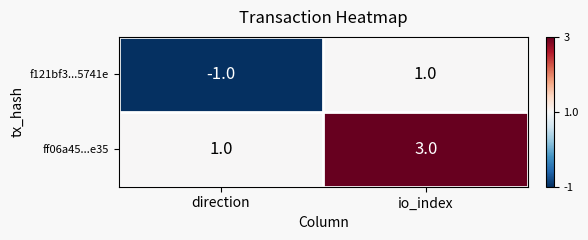

Is it true that f121bf3...5741e equals -1 at direction?

True